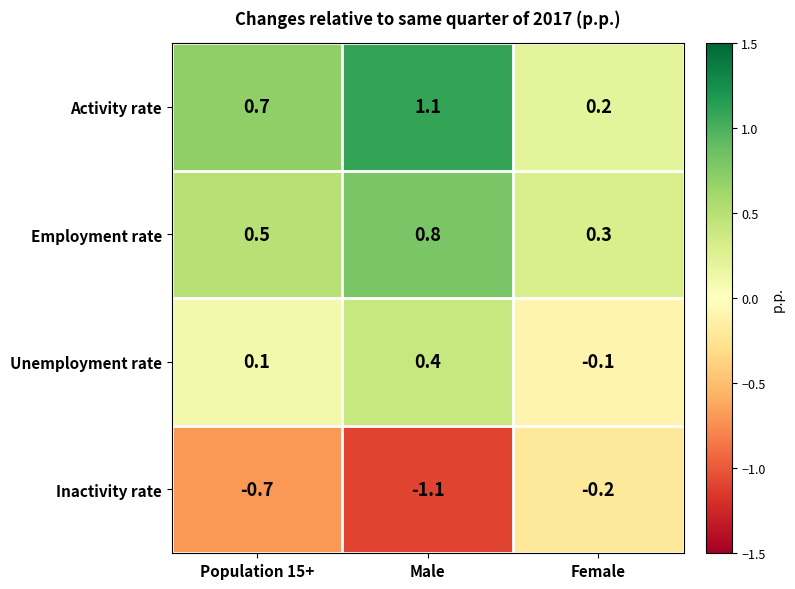

What is the spread (max minus min) of values at Male?

2.2